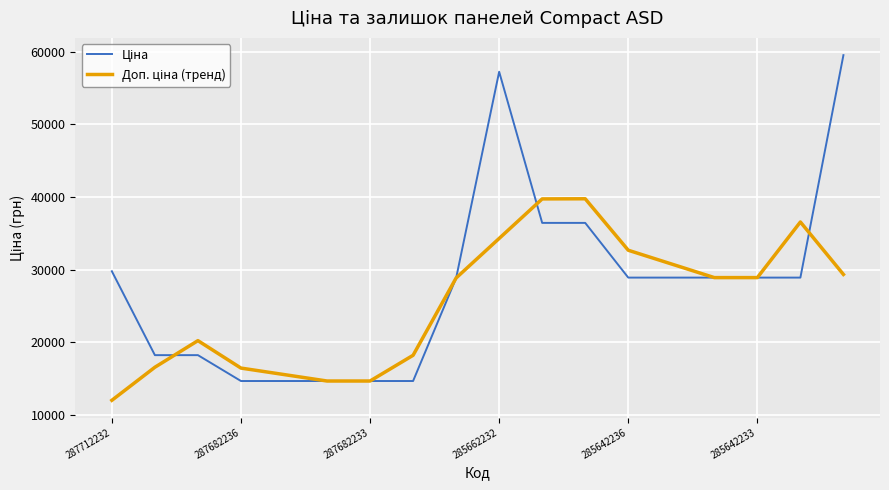

How many distinct data groups are displayed?

2